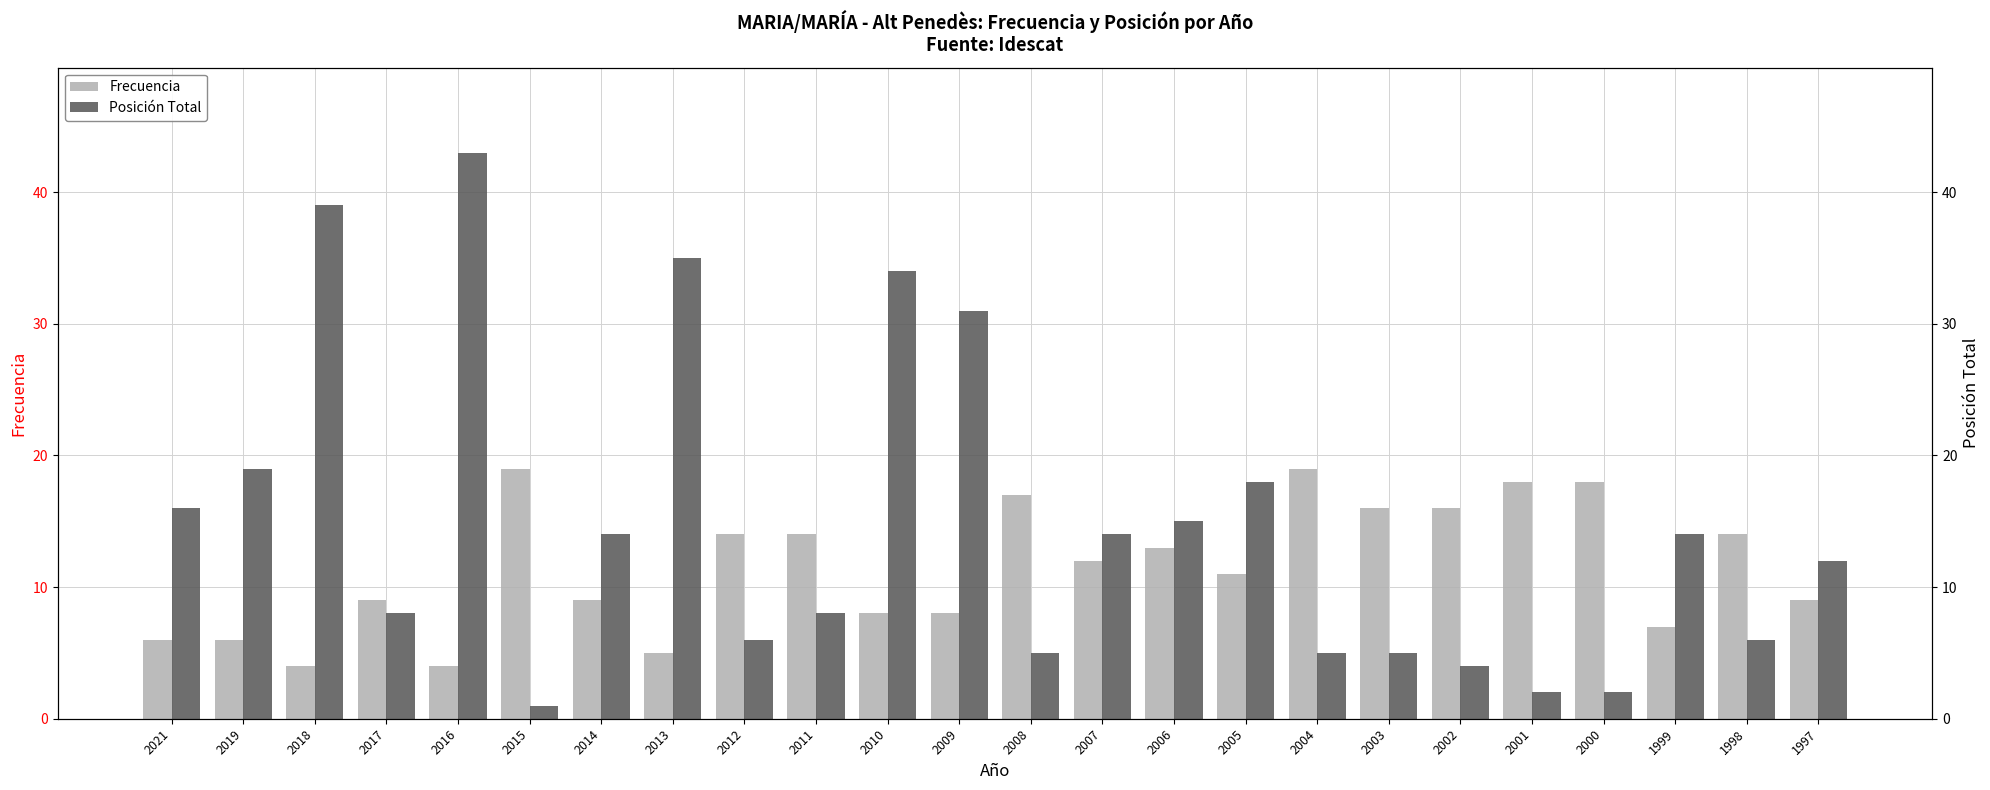

Is the value of Posición Total at 2011 greater than the value of Frecuencia at 2001?

No